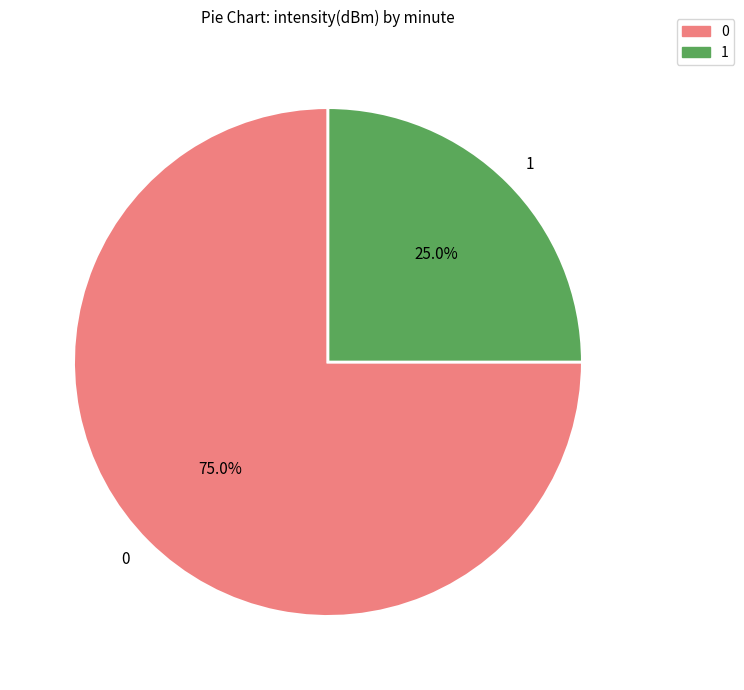

Combined, do 0 and 1 account for over 50%?

Yes